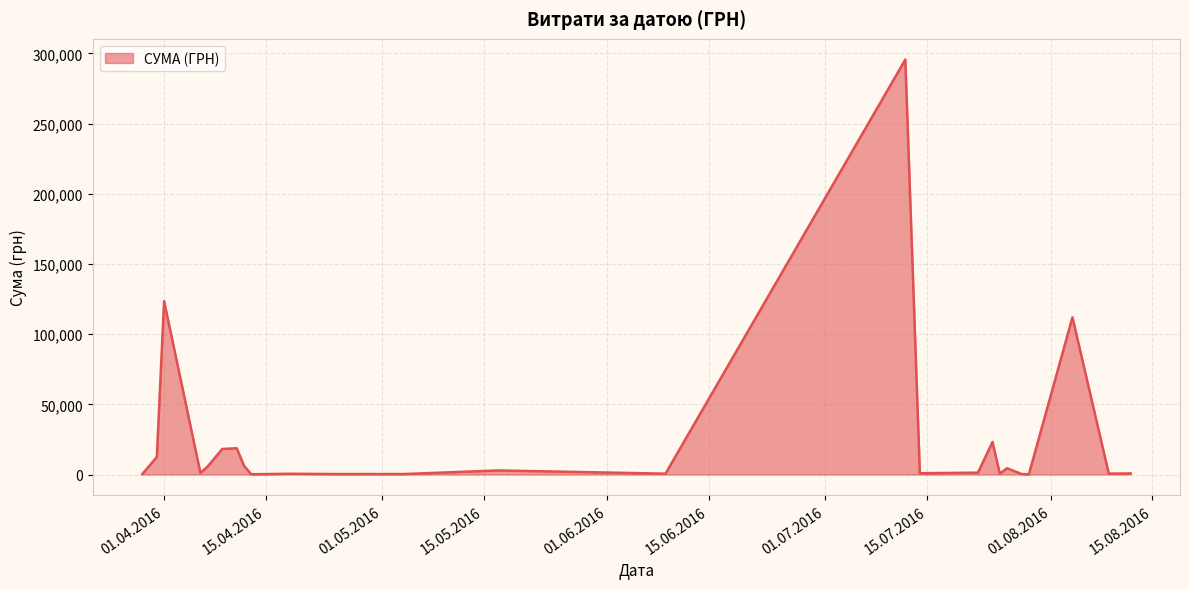

What is the greatest value displayed?

295638.6